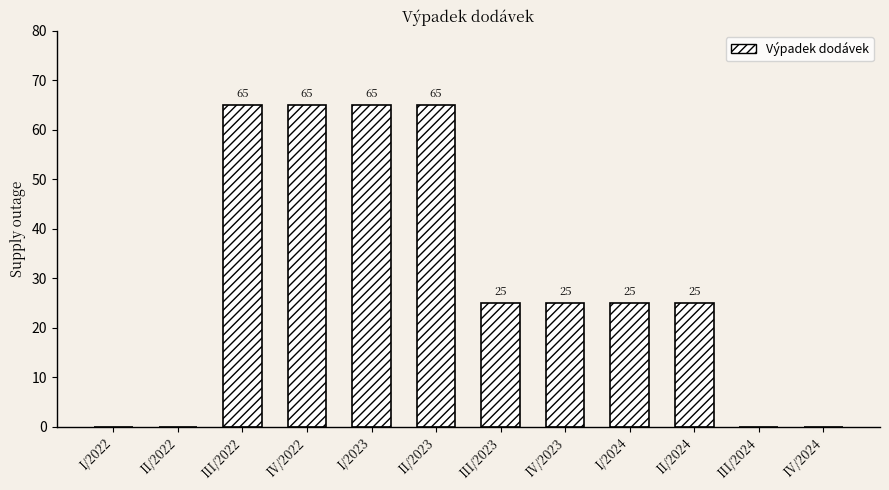

How many data points does each series have?

12